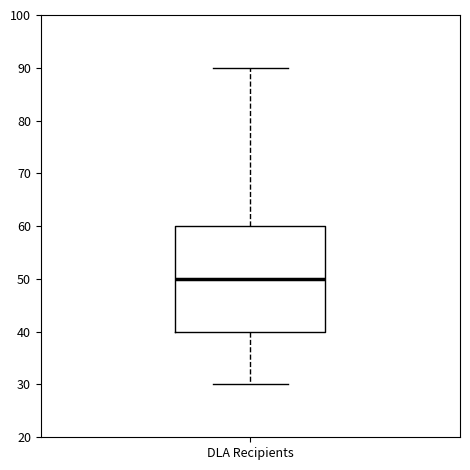

Read this box plot against the y-axis: the position of the median line, the range covered by the box, and the ends of both whiskers. The values are not printed on the chart, so give them approximately, as read against the axis.

median 50, box 40 to 60, whiskers 30 to 90